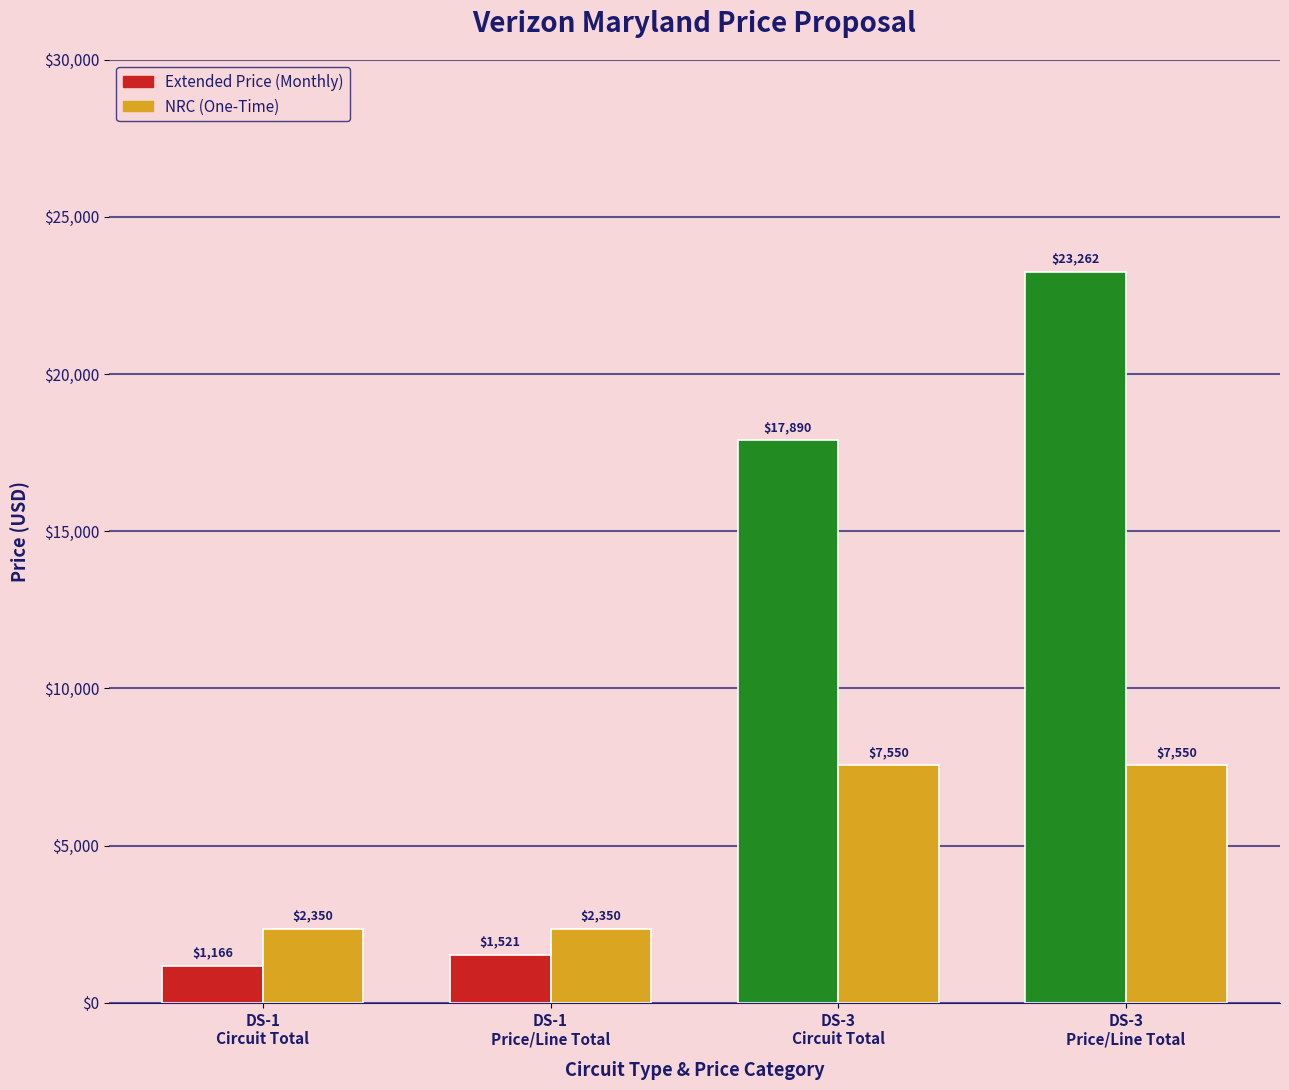

The Extended Price (Monthly) series shows 8766.9 at DS-3
Price/Line Total. True or false?

False